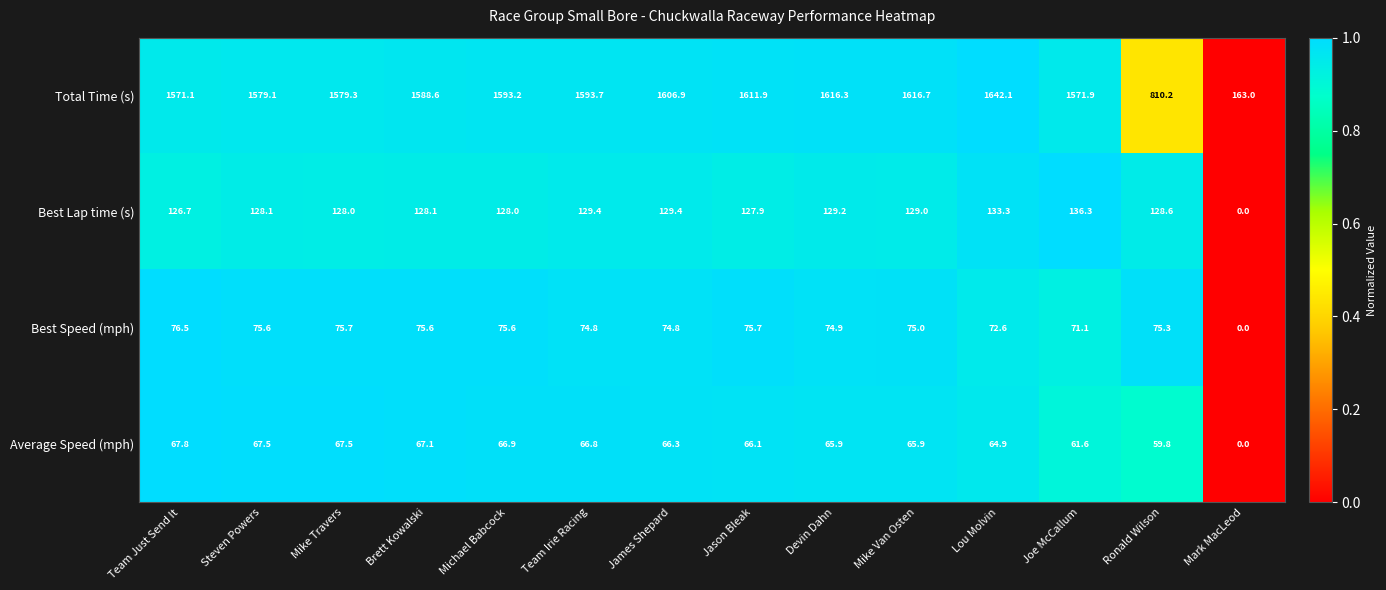

At which category is the sum across all series the highest?

Lou Molvin